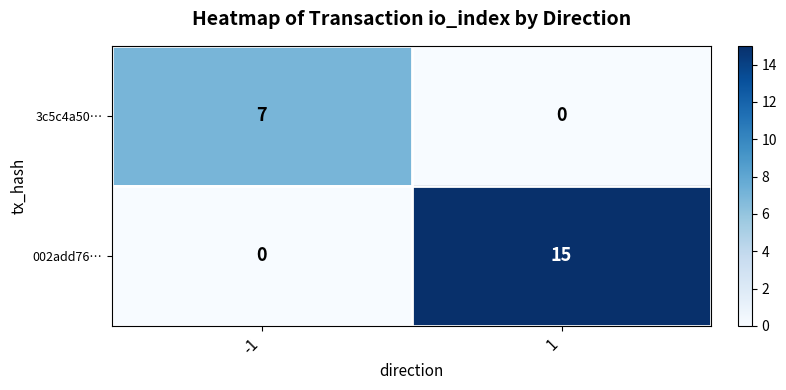

Rank the series by their maximum value, from highest to lowest.

002add76…, 3c5c4a50…